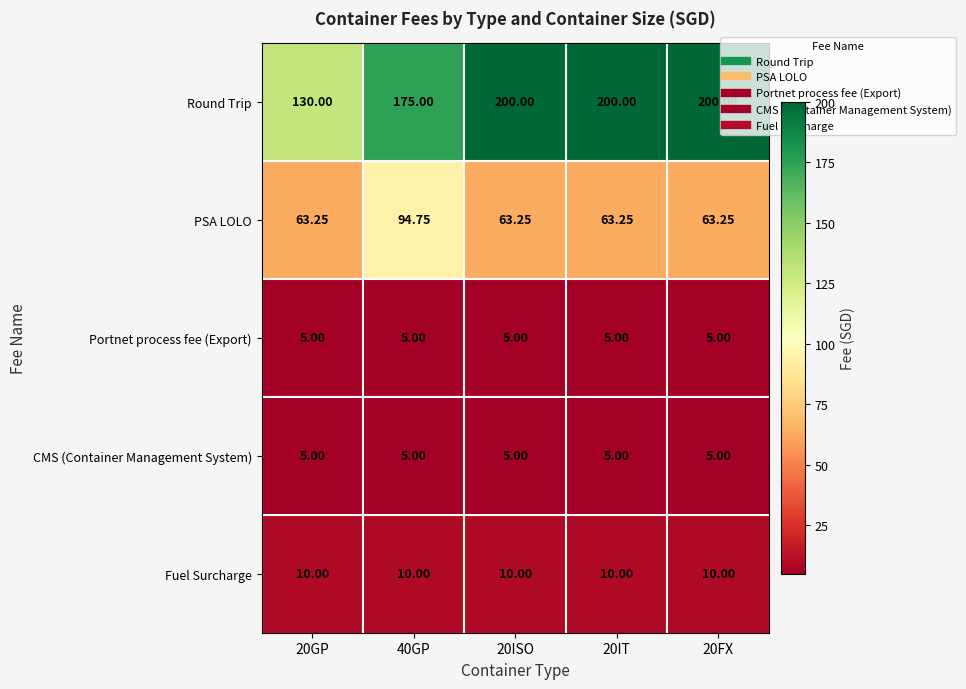

Which series has the largest total across all categories?

Round Trip